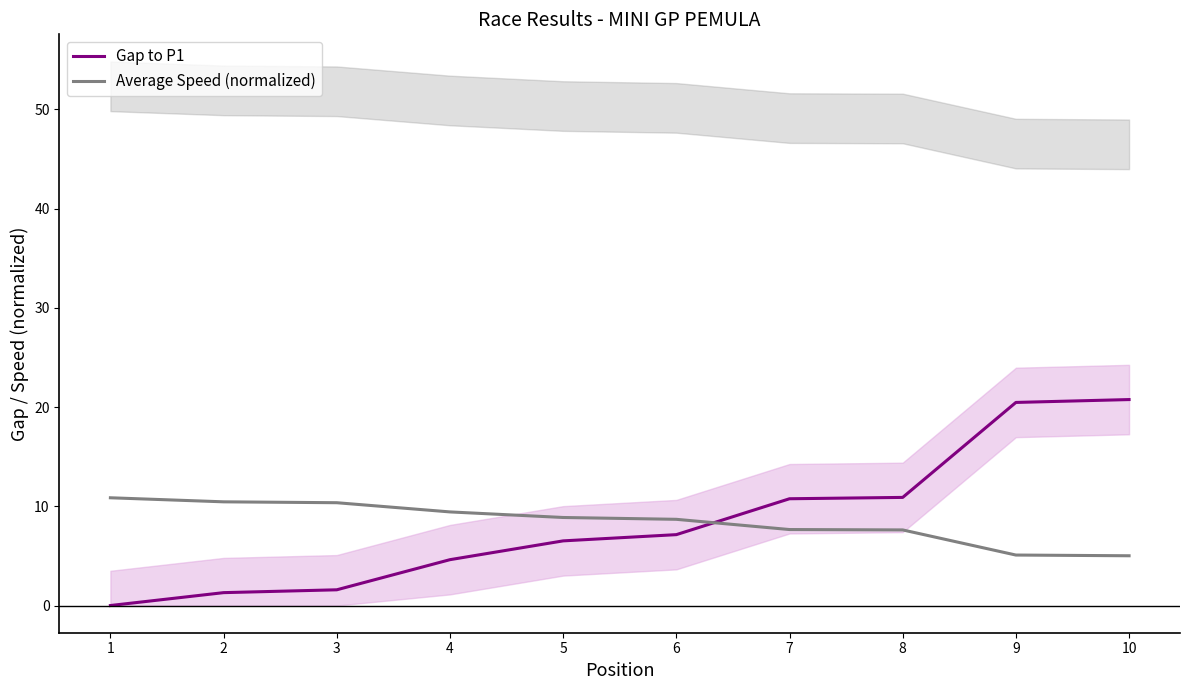

What is the sum of the Average Speed (normalized) values at 8 and 9?

12.7